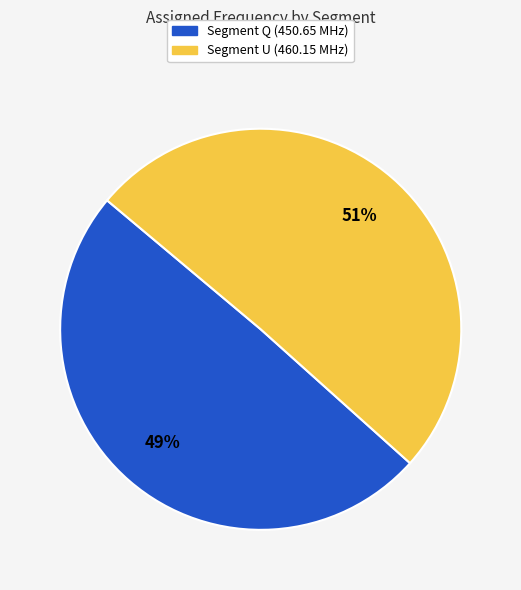

Is there any slice that represents more than half of the pie?

Yes